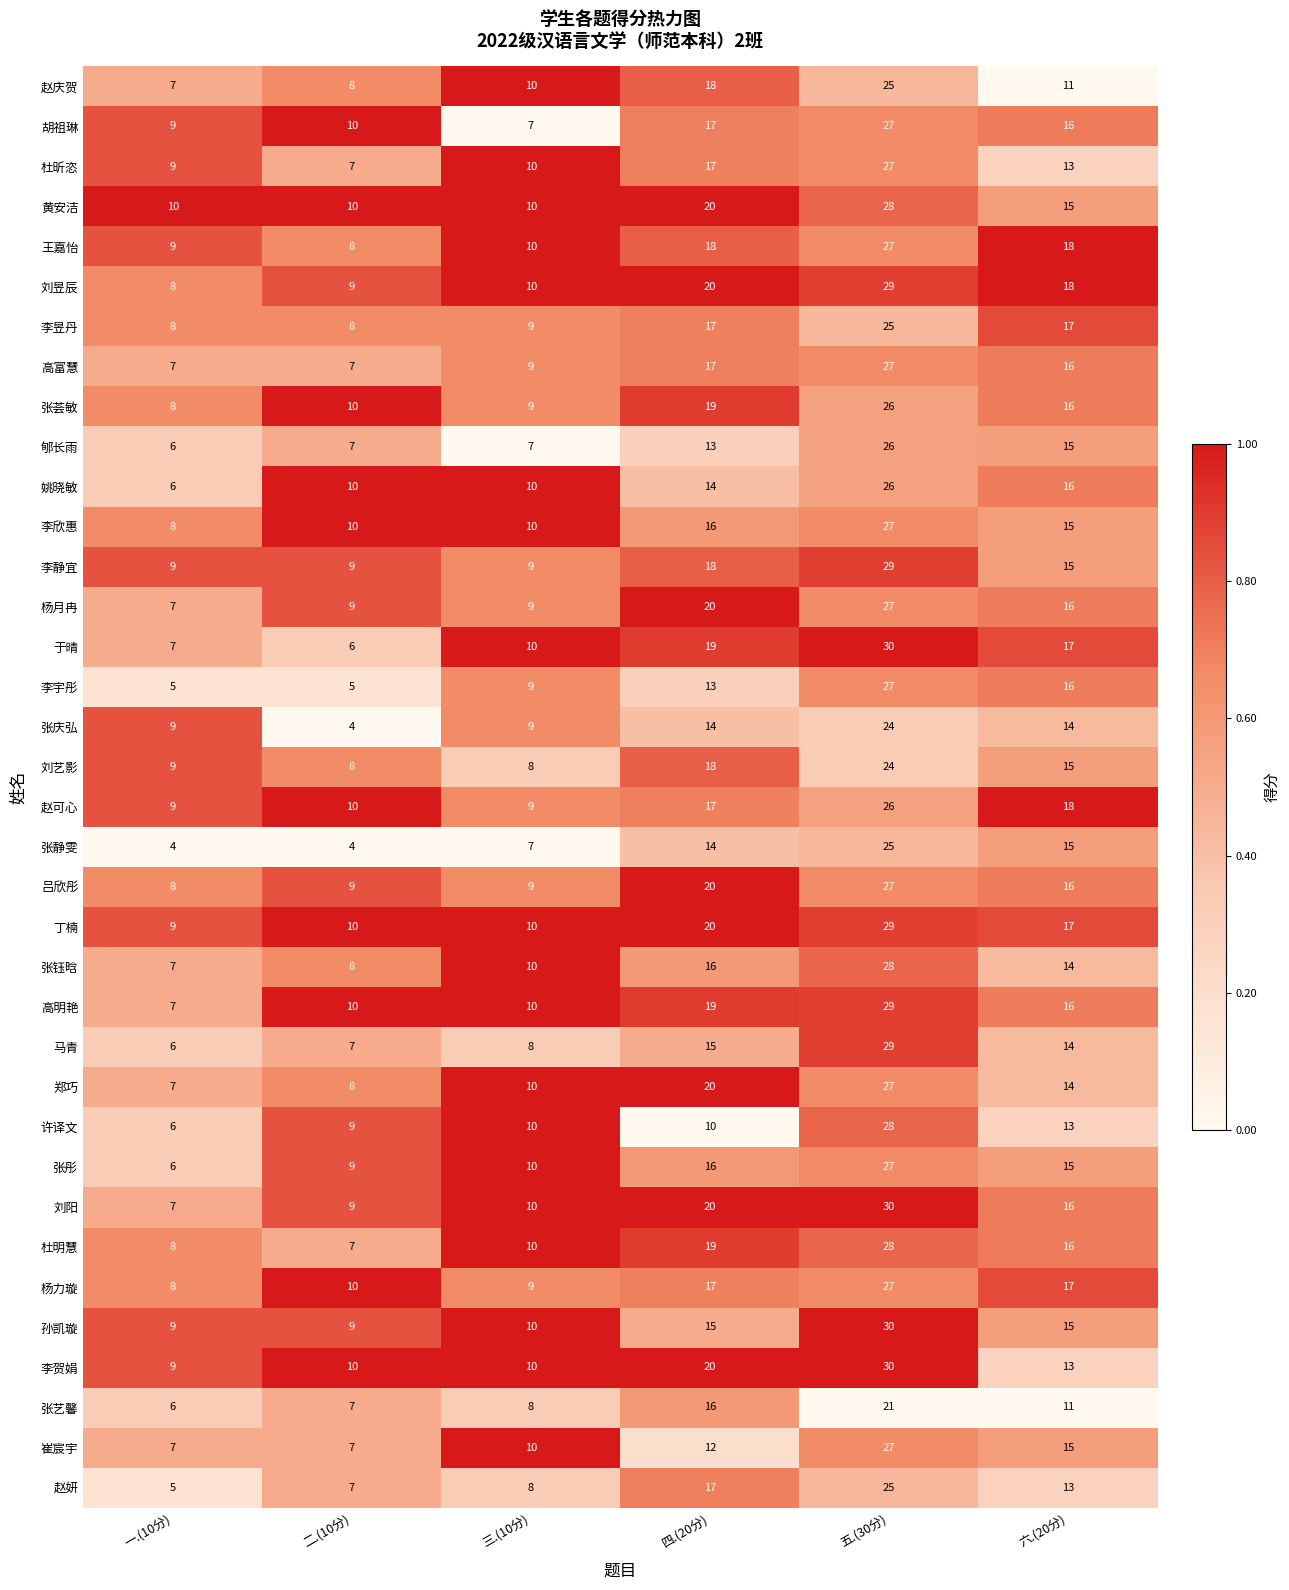

What is the sum of all 崔宸宇 values?

78